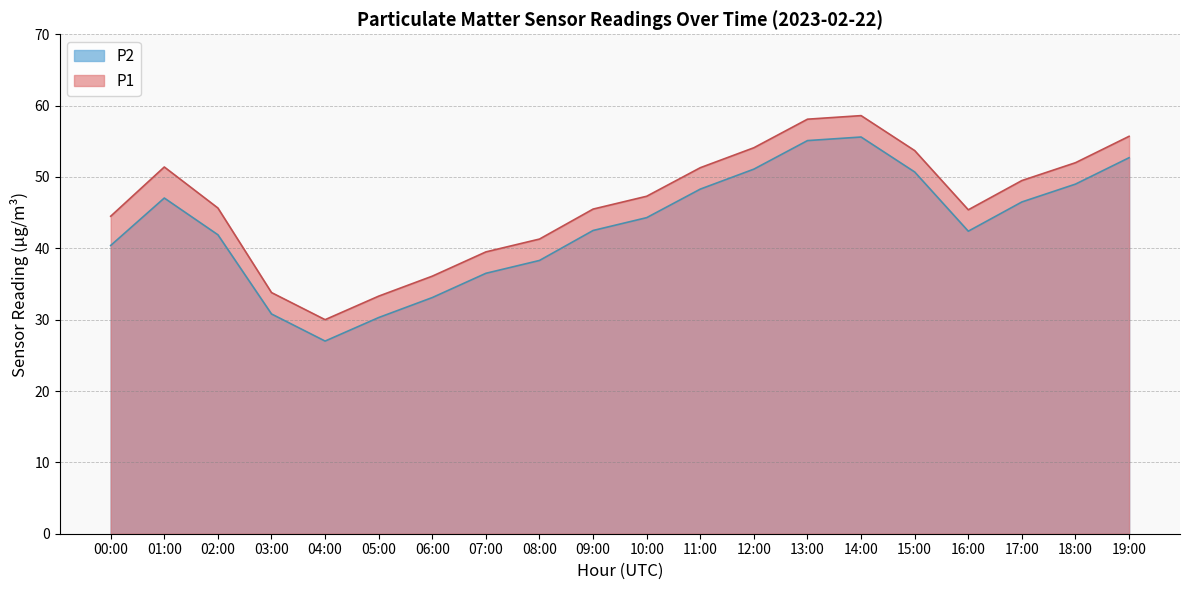

Which series has the largest total across all categories?

P1